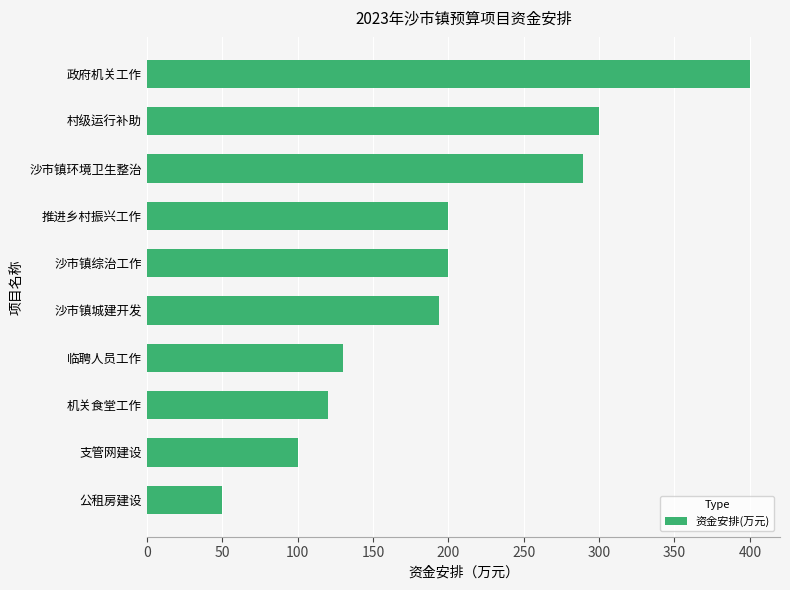

What value does the data have at 村级运行补助?

300.0